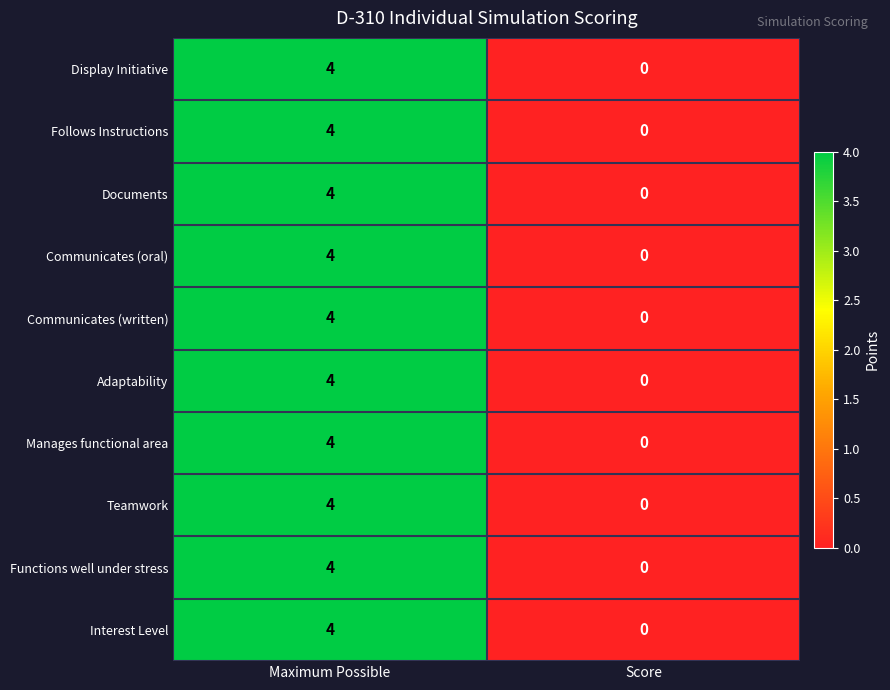

What is the difference between the Documents values at Maximum Possible and Score?

4